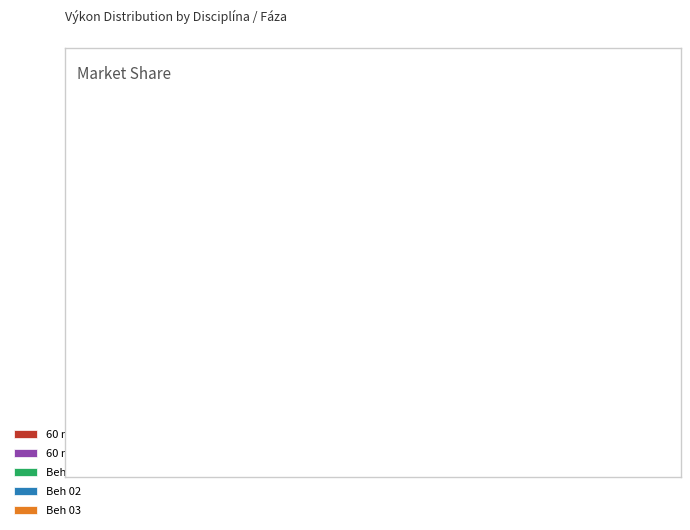

Does Beh 03 account for over 50% of the chart?

No